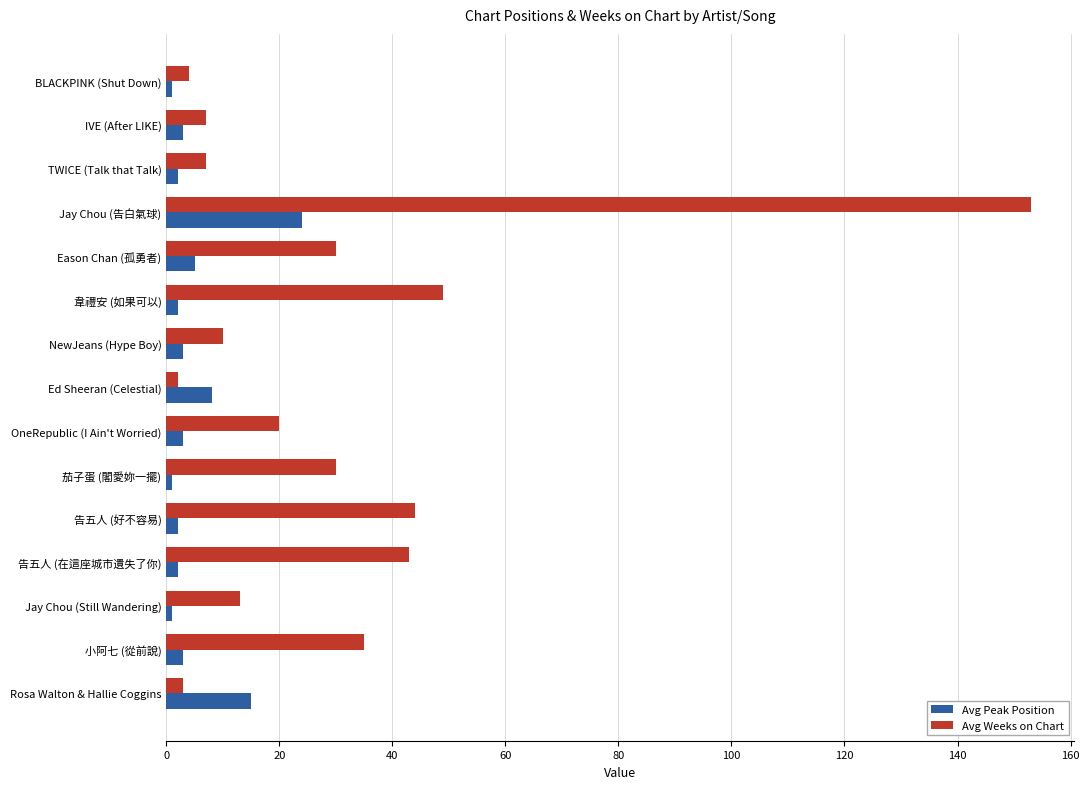

What is the spread (max minus min) of values at Eason Chan (孤勇者)?

25